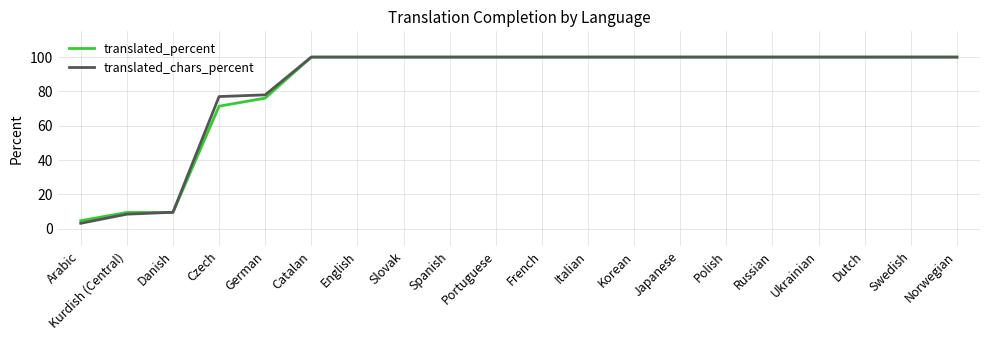

Reading left to right, extract all data points from this chart.

translated_percent: 4.7	9.5	9.5	71.4	76.1	100.0	100.0	100.0	100.0	100.0	100.0	100.0	100.0	100.0	100.0	100.0	100.0	100.0	100.0	100.0
translated_chars_percent: 3.2	8.5	9.6	77.0	78.0	100.0	100.0	100.0	100.0	100.0	100.0	100.0	100.0	100.0	100.0	100.0	100.0	100.0	100.0	100.0